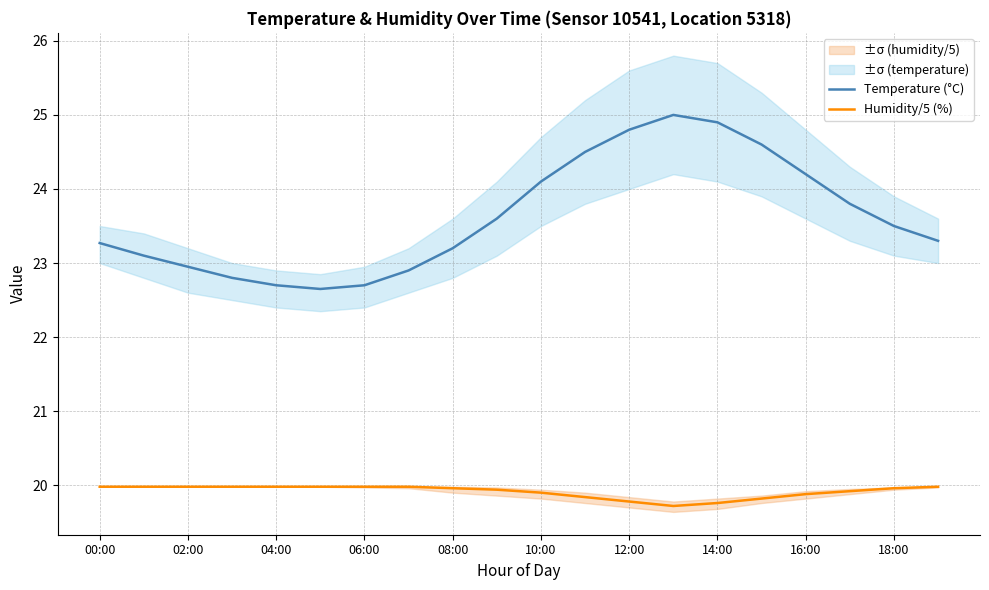

Reading left to right, list all the values displayed in this chart.

Temperature (°C): 23.3	23.1	22.9	22.8	22.7	22.6	22.7	22.9	23.2	23.6	24.1	24.5	24.8	25.0	24.9	24.6	24.2	23.8	23.5	23.3
Humidity/5 (%): 20.0	20.0	20.0	20.0	20.0	20.0	20.0	20.0	20.0	19.9	19.9	19.8	19.8	19.7	19.8	19.8	19.9	19.9	20.0	20.0